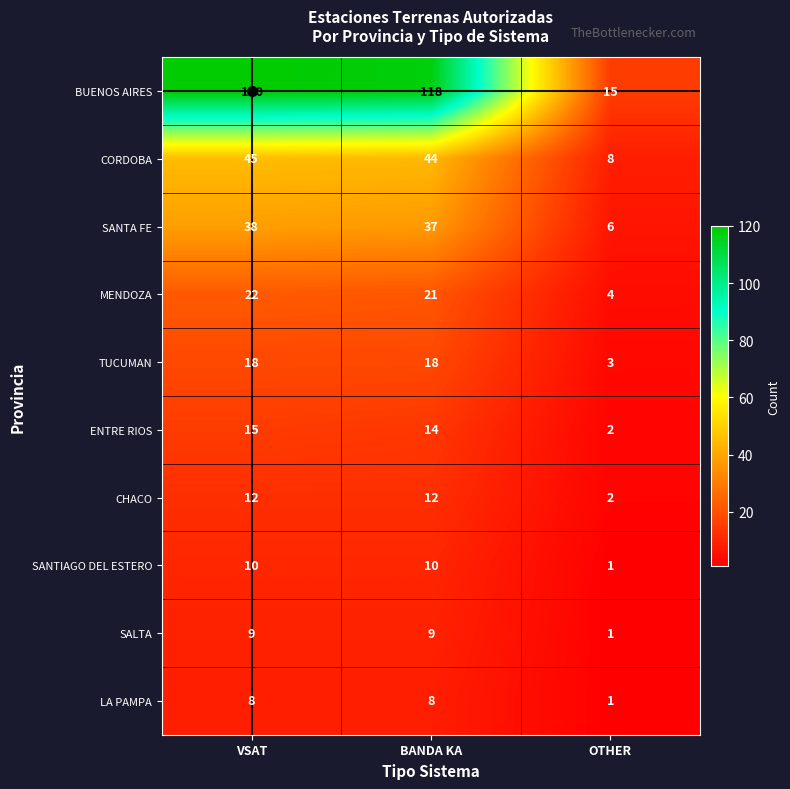

What is the difference between the SANTA FE values at OTHER and VSAT?

32